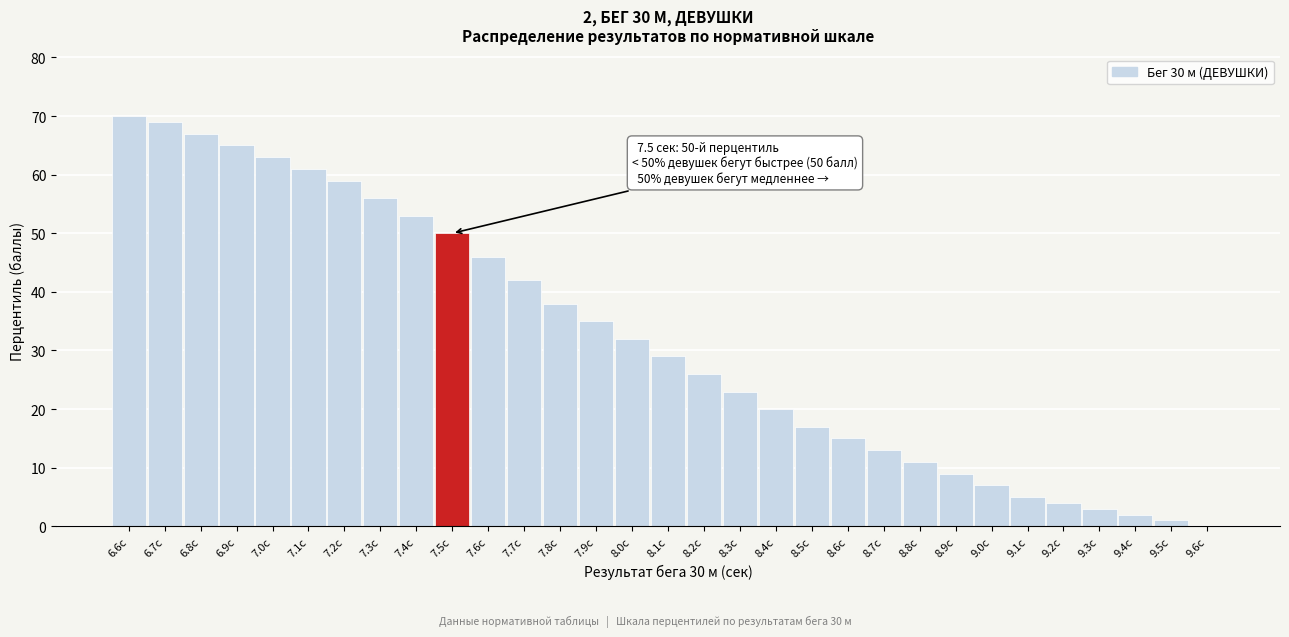

True or false: the data shows 12 at 8.4с.

False